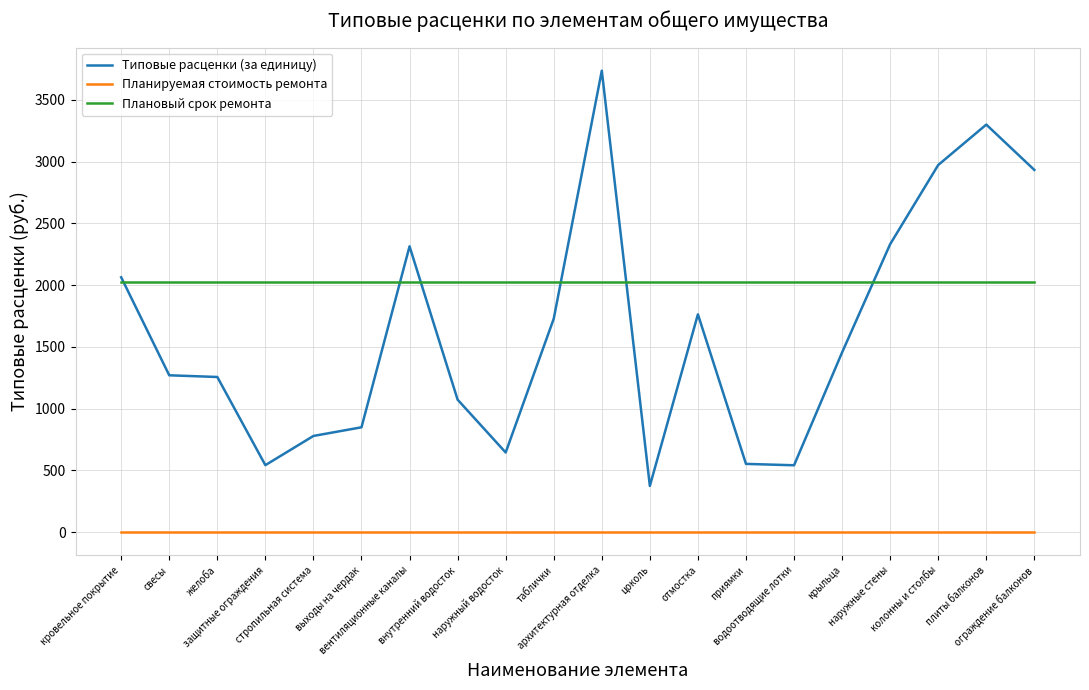

Which series has the largest total across all categories?

Плановый срок ремонта